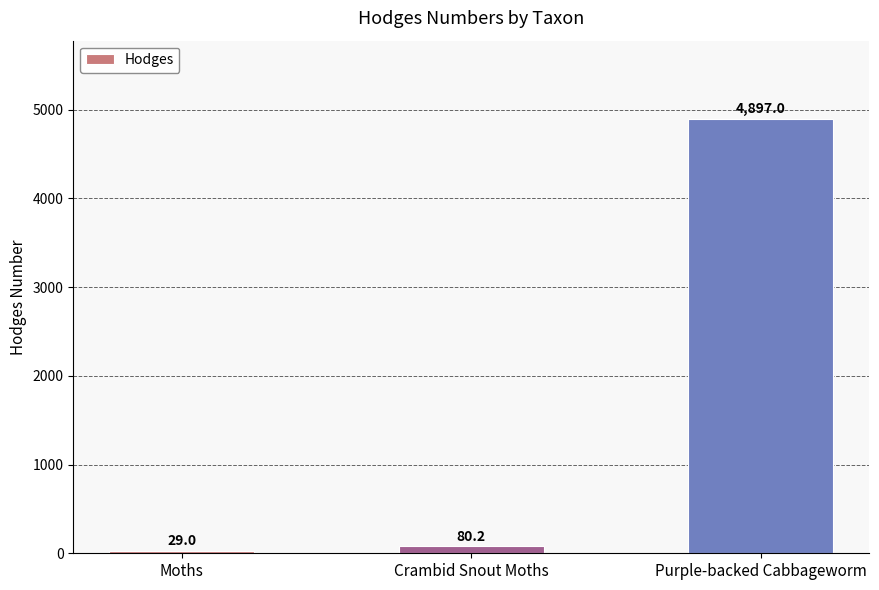

Reading left to right, extract all data points from this chart.

29.0	80.2	4897.0